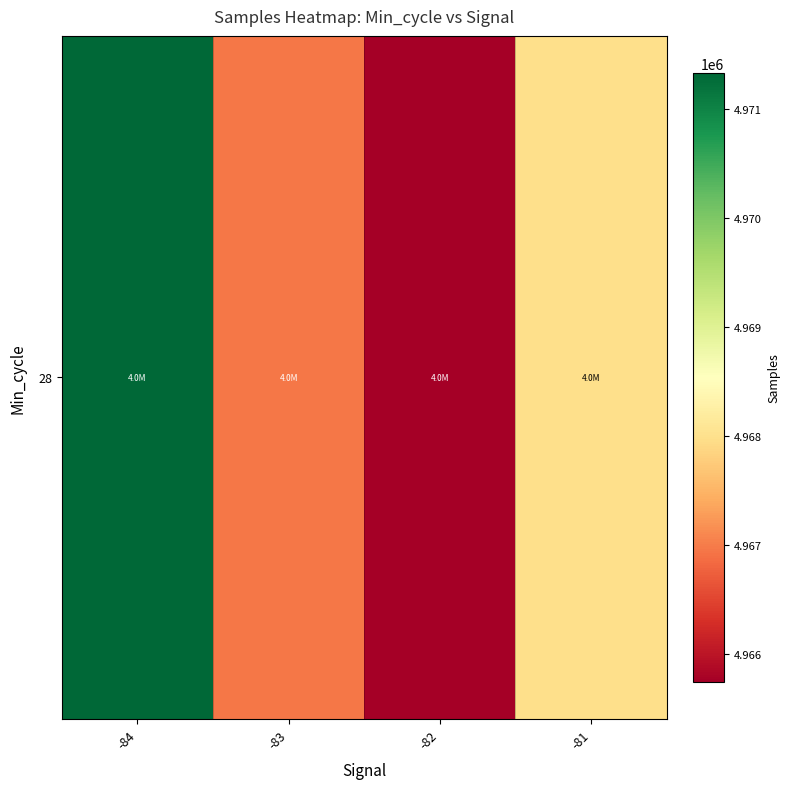

What is the greatest value displayed?

4971332.6